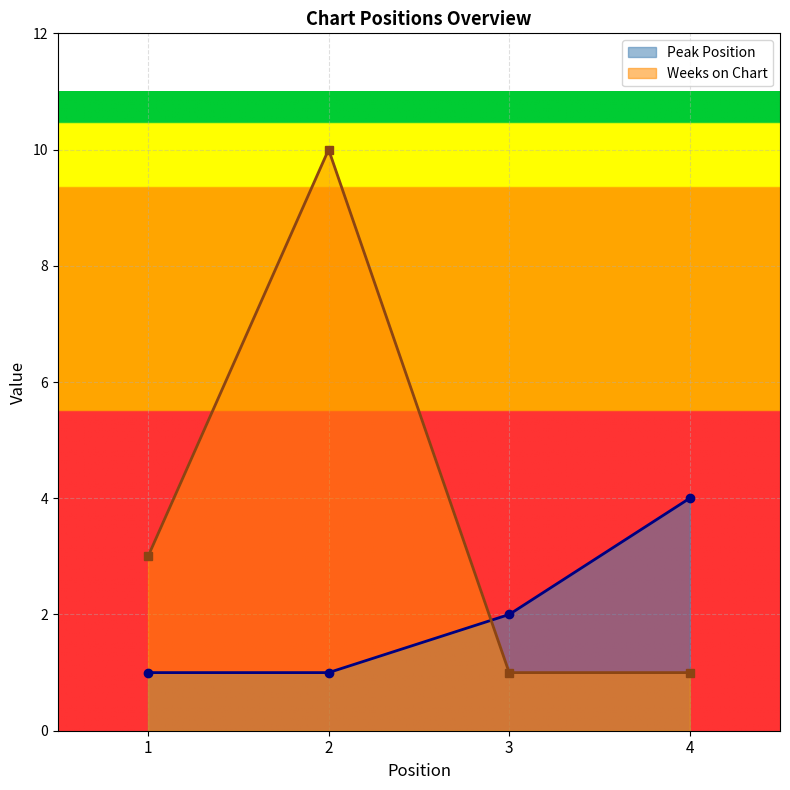

Which category has the highest value across all series?

2